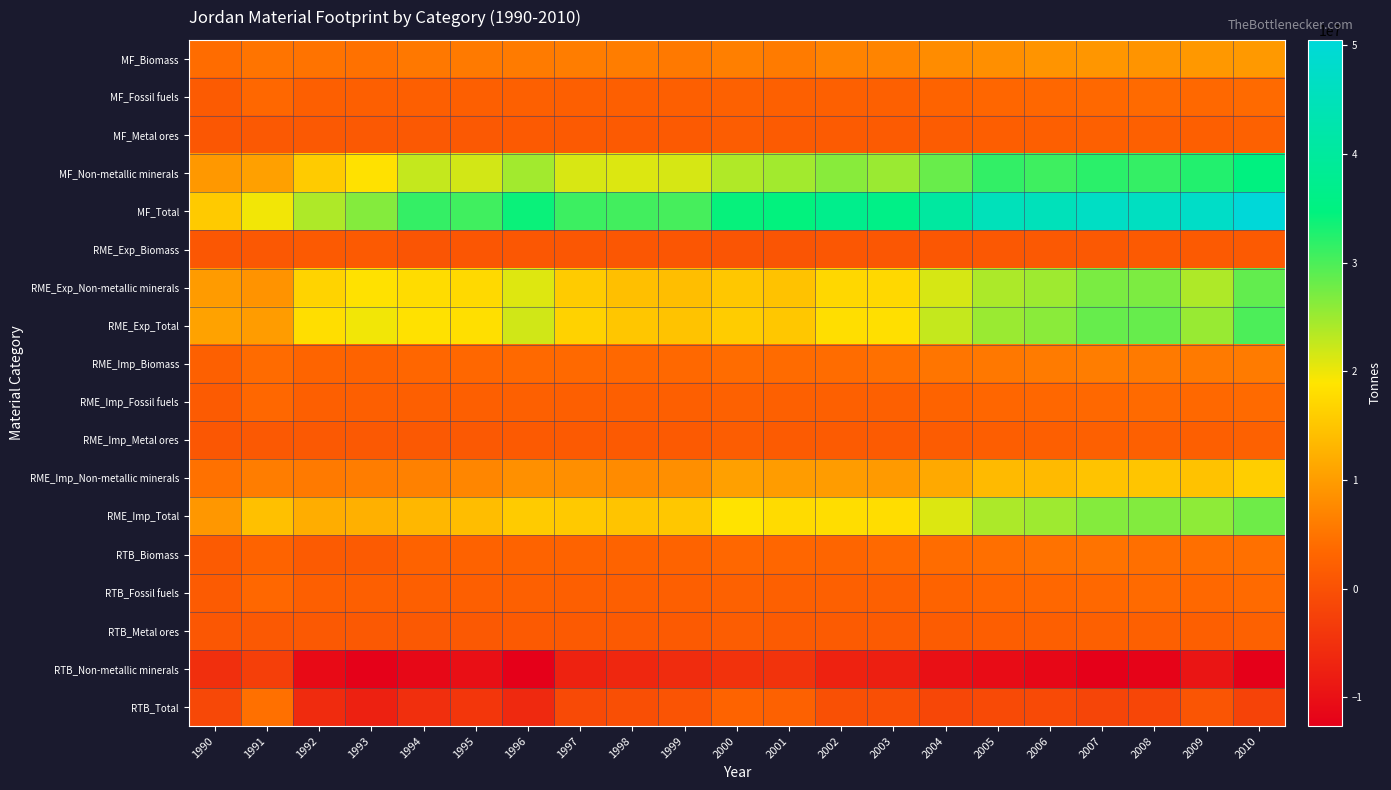

Reading left to right, what are all the values shown in this chart?

MF_Biomass: 1990=3950000	1991=4890000	1992=4820000	1993=4610000	1994=5400000	1995=5610000	1996=5790000	1997=6060000	1998=6070000	1999=5590000	2000=6240000	2001=5820000	2002=6780000	2003=6950000	2004=7840000	2005=8240000	2006=8860000	2007=9140000	2008=8820000	2009=9360000	2010=9450000
MF_Fossil fuels: 1990=1450000	1991=3310000	1992=2170000	1993=2250000	1994=2180000	1995=2190000	1996=2300000	1997=2180000	1998=2100000	1999=2080000	2000=2470000	2001=2380000	2002=2400000	2003=2380000	2004=2770000	2005=3160000	2006=3330000	2007=3460000	2008=3700000	2009=3470000	2010=3730000
MF_Metal ores: 1990=847000	1991=1260000	1992=1220000	1993=1240000	1994=1200000	1995=1260000	1996=1390000	1997=1380000	1998=1340000	1999=1320000	2000=1810000	2001=1600000	2002=1620000	2003=1530000	2004=1730000	2005=1960000	2006=2140000	2007=2280000	2008=2390000	2009=2180000	2010=2410000
MF_Non-metallic minerals: 1990=9310000	1991=10300000	1992=15700000	1993=18400000	1994=22600000	1995=21700000	1996=24600000	1997=21300000	1998=21100000	1999=21400000	2000=23800000	2001=24700000	2002=26200000	2003=25100000	2004=28200000	2005=31600000	2006=30800000	2007=32000000	2008=31400000	2009=32500000	2010=34900000
MF_Total: 1990=15557000	1991=19760000	1992=23910000	1993=26500000	1994=31380000	1995=30760000	1996=34080000	1997=30920000	1998=30610000	1999=30390000	2000=34320000	2001=34500000	2002=37000000	2003=35960000	2004=40540000	2005=44960000	2006=45130000	2007=46880000	2008=46310000	2009=47510000	2010=50490000
RME_Exp_Biomass: 1990=810000	1991=1100000	1992=1300000	1993=1360000	1994=626000	1995=738000	1996=832000	1997=913000	1998=850000	1999=677000	2000=619000	2001=587000	2002=840000	2003=857000	2004=1030000	2005=1060000	2006=1180000	2007=1270000	2008=1370000	2009=1350000	2010=1340000
RME_Exp_Non-metallic minerals: 1990=9750000	1991=8780000	1992=16700000	1993=18400000	1994=17800000	1995=17400000	1996=21000000	1997=15600000	1998=14200000	1999=14000000	2000=15200000	2001=14600000	2002=17100000	2003=17300000	2004=21500000	2005=24100000	2006=24900000	2007=27100000	2008=27000000	2009=23900000	2010=28600000
RME_Exp_Total: 1990=10560000	1991=9880000	1992=18000000	1993=19760000	1994=18426000	1995=18138000	1996=21832000	1997=16513000	1998=15050000	1999=14677000	2000=15819000	2001=15187000	2002=17940000	2003=18157000	2004=22530000	2005=25160000	2006=26080000	2007=28370000	2008=28370000	2009=25250000	2010=29940000
RME_Imp_Biomass: 1990=2310000	1991=3760000	1992=2950000	1993=2870000	1994=3230000	1995=3290000	1996=3600000	1997=3590000	1998=3510000	1999=3470000	2000=3910000	2001=3770000	2002=3960000	2003=4410000	2004=5030000	2005=5400000	2006=5840000	2007=6100000	2008=5680000	2009=5610000	2010=5760000
RME_Imp_Fossil fuels: 1990=1450000	1991=3310000	1992=2170000	1993=2250000	1994=2180000	1995=2190000	1996=2300000	1997=2180000	1998=2100000	1999=2080000	2000=2470000	2001=2380000	2002=2400000	2003=2380000	2004=2770000	2005=3160000	2006=3330000	2007=3460000	2008=3700000	2009=3470000	2010=3730000
RME_Imp_Metal ores: 1990=847000	1991=1260000	1992=1220000	1993=1240000	1994=1200000	1995=1260000	1996=1390000	1997=1380000	1998=1340000	1999=1320000	2000=1810000	2001=1600000	2002=1620000	2003=1530000	2004=1730000	2005=1960000	2006=2140000	2007=2280000	2008=2390000	2009=2180000	2010=2410000
RME_Imp_Non-metallic minerals: 1990=4600000	1991=5980000	1992=5680000	1993=6030000	1994=6530000	1995=7200000	1996=8360000	1997=8280000	1998=7790000	1999=8290000	2000=10400000	2001=9860000	2002=9850000	2003=9580000	2004=11500000	2005=13500000	2006=13600000	2007=14700000	2008=14900000	2009=14600000	2010=16000000
RME_Imp_Total: 1990=9207000	1991=14310000	1992=12020000	1993=12390000	1994=13140000	1995=13940000	1996=15650000	1997=15430000	1998=14740000	1999=15160000	2000=18590000	2001=17610000	2002=17830000	2003=17900000	2004=21030000	2005=24020000	2006=24910000	2007=26540000	2008=26670000	2009=25860000	2010=27900000
RTB_Biomass: 1990=1500000	1991=2660000	1992=1650000	1993=1510000	1994=2604000	1995=2552000	1996=2768000	1997=2677000	1998=2660000	1999=2793000	2000=3291000	2001=3183000	2002=3120000	2003=3553000	2004=4000000	2005=4340000	2006=4660000	2007=4830000	2008=4310000	2009=4260000	2010=4420000
RTB_Fossil fuels: 1990=1450000	1991=3310000	1992=2170000	1993=2250000	1994=2180000	1995=2190000	1996=2300000	1997=2180000	1998=2100000	1999=2080000	2000=2470000	2001=2380000	2002=2400000	2003=2380000	2004=2770000	2005=3160000	2006=3330000	2007=3460000	2008=3700000	2009=3470000	2010=3730000
RTB_Metal ores: 1990=847000	1991=1260000	1992=1220000	1993=1240000	1994=1200000	1995=1260000	1996=1390000	1997=1380000	1998=1340000	1999=1320000	2000=1810000	2001=1600000	2002=1620000	2003=1530000	2004=1730000	2005=1960000	2006=2140000	2007=2280000	2008=2390000	2009=2180000	2010=2410000
RTB_Non-metallic minerals: 1990=-5150000	1991=-2800000	1992=-11020000	1993=-12370000	1994=-11270000	1995=-10200000	1996=-12640000	1997=-7320000	1998=-6410000	1999=-5710000	2000=-4800000	2001=-4740000	2002=-7250000	2003=-7720000	2004=-10000000	2005=-10600000	2006=-11300000	2007=-12400000	2008=-12100000	2009=-9300000	2010=-12600000
RTB_Total: 1990=-1353000	1991=4430000	1992=-5980000	1993=-7370000	1994=-5286000	1995=-4198000	1996=-6182000	1997=-1083000	1998=-310000	1999=483000	2000=2771000	2001=2423000	2002=-110000	2003=-257000	2004=-1500000	2005=-1140000	2006=-1170000	2007=-1830000	2008=-1700000	2009=610000	2010=-2040000